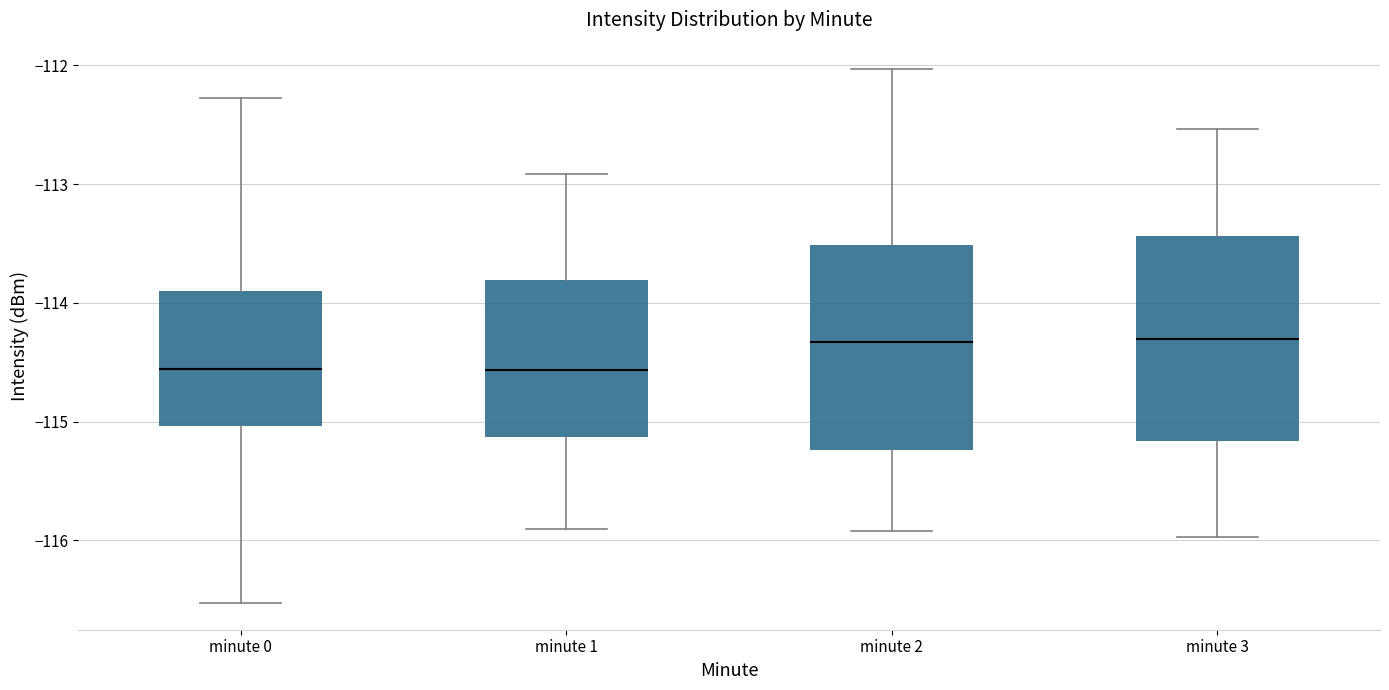

Reading left to right, read every box against the y-axis: the position of its median line, the range the box covers, and the ends of its whiskers. The values are not printed on the chart, so give them approximately, as read against the axis.

minute 0: median -114.6, box -115.0 to -113.9, whiskers -116.5 to -112.3
minute 1: median -114.6, box -115.1 to -113.8, whiskers -115.9 to -112.9
minute 2: median -114.3, box -115.2 to -113.5, whiskers -115.9 to -112.0
minute 3: median -114.3, box -115.2 to -113.4, whiskers -116.0 to -112.5